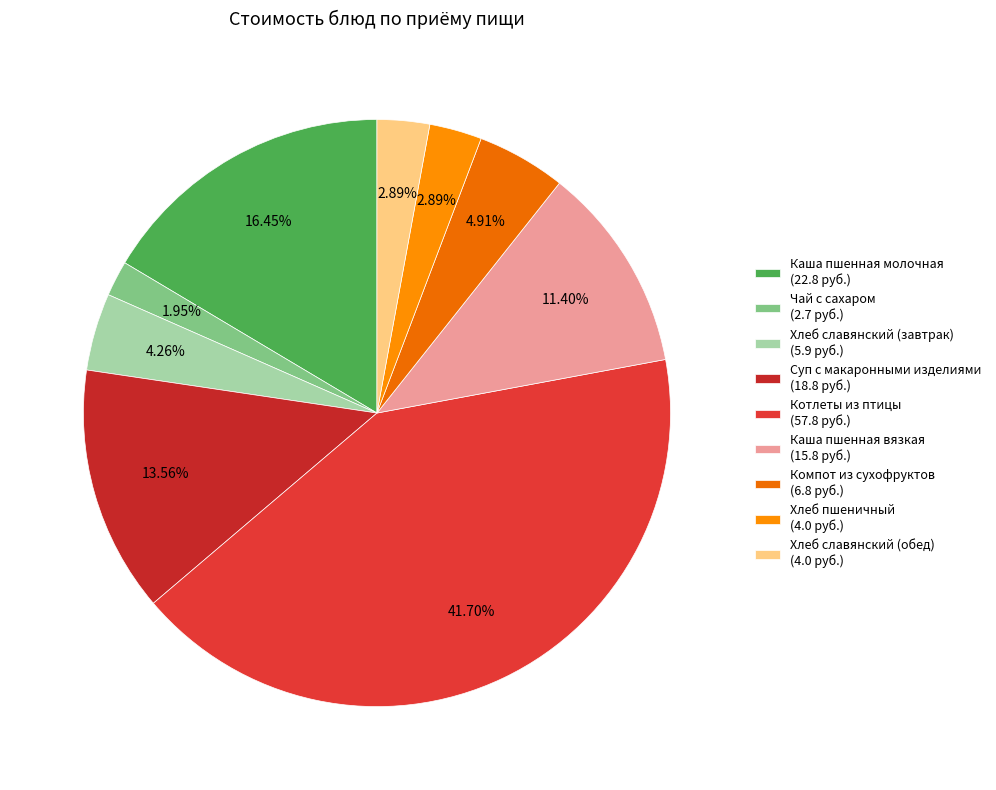

What is the largest slice in the pie chart?

Котлеты из птицы